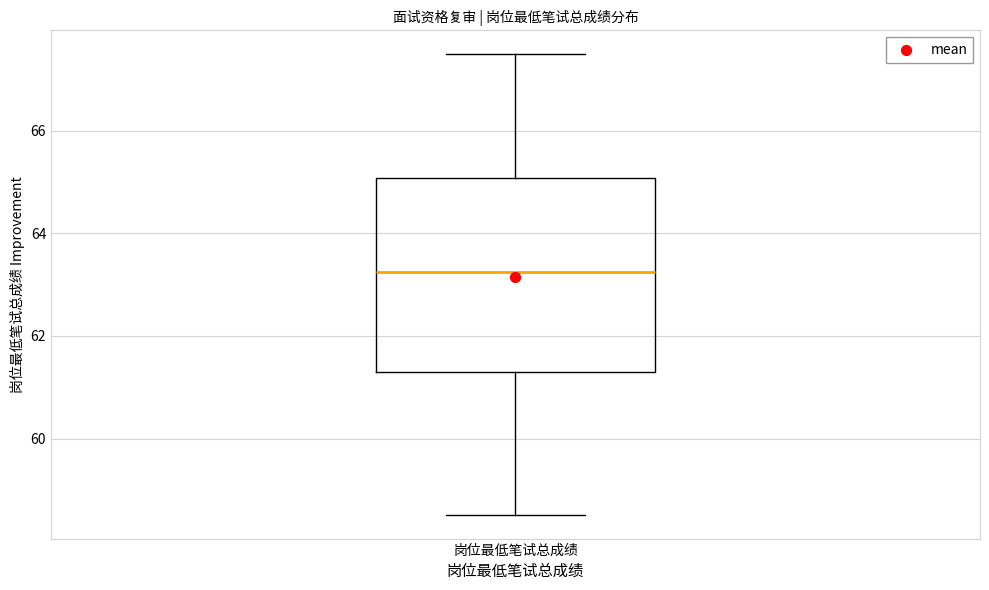

Read this box plot against the y-axis: the position of the median line, the range covered by the box, and the ends of both whiskers. The values are not printed on the chart, so give them approximately, as read against the axis.

median 63.2, box 61.2 to 65.0, whiskers 58.6 to 67.6